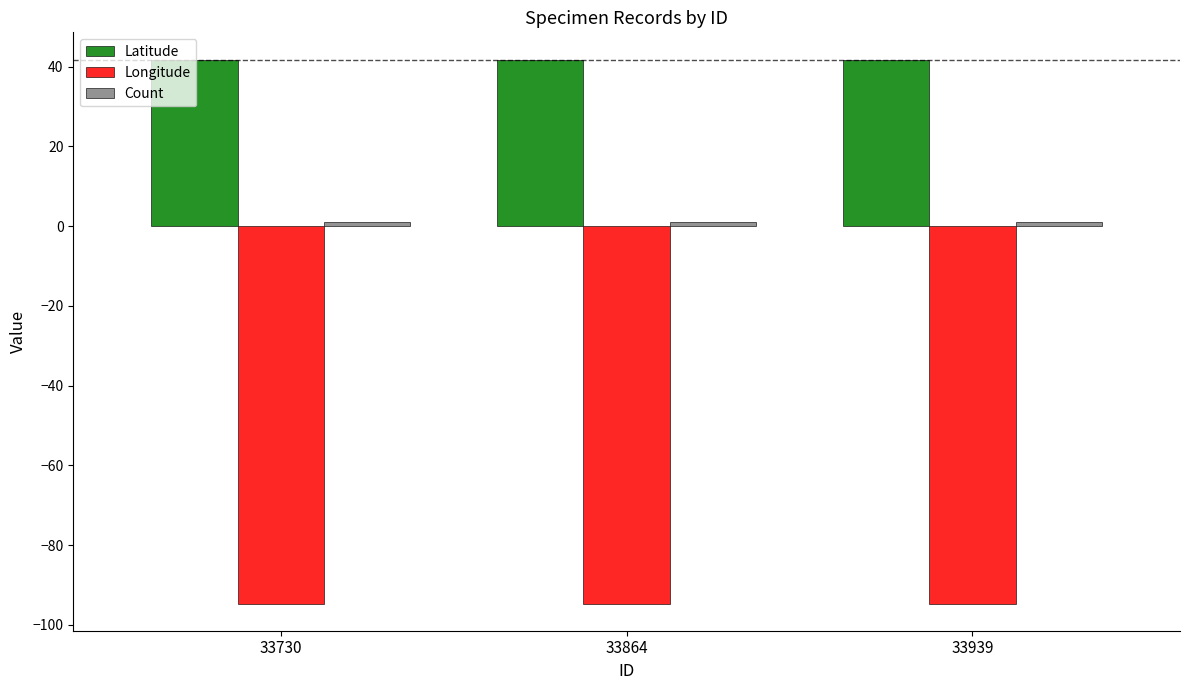

What is the sum of all Longitude values?

-283.9